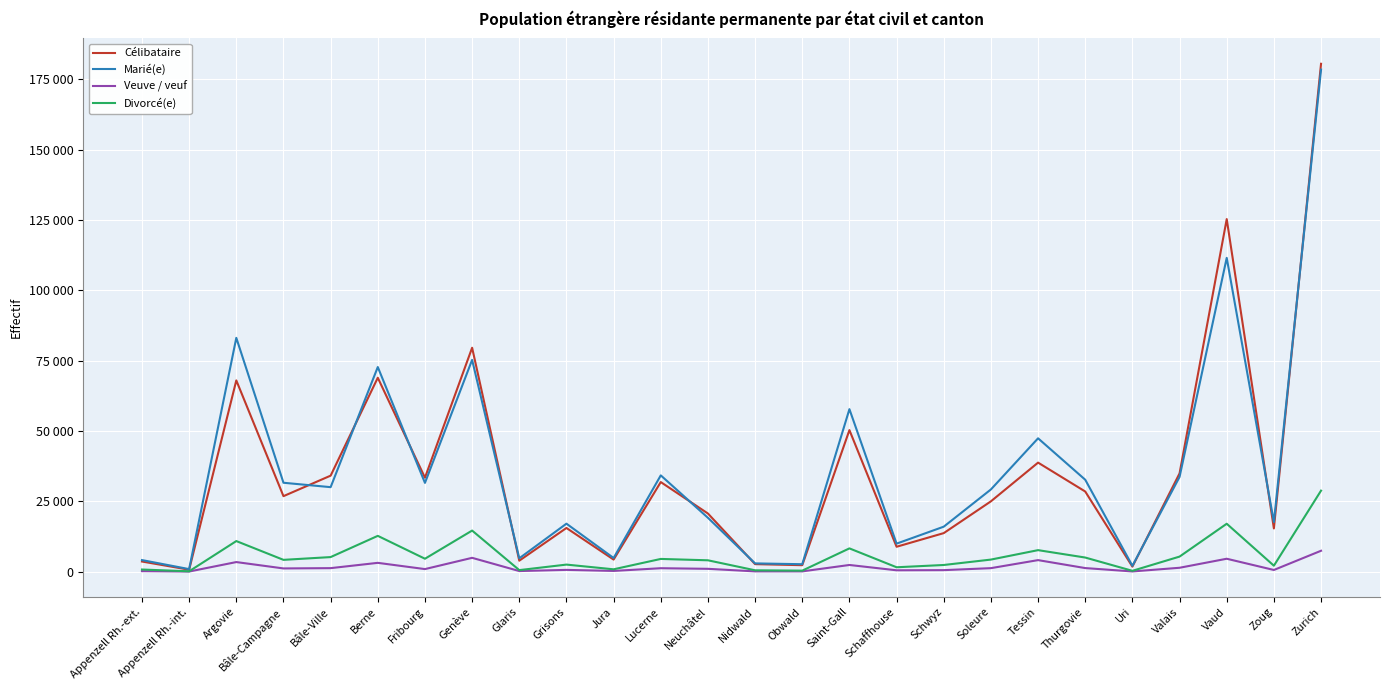

Does the chart display data point markers on the line(s)?

No